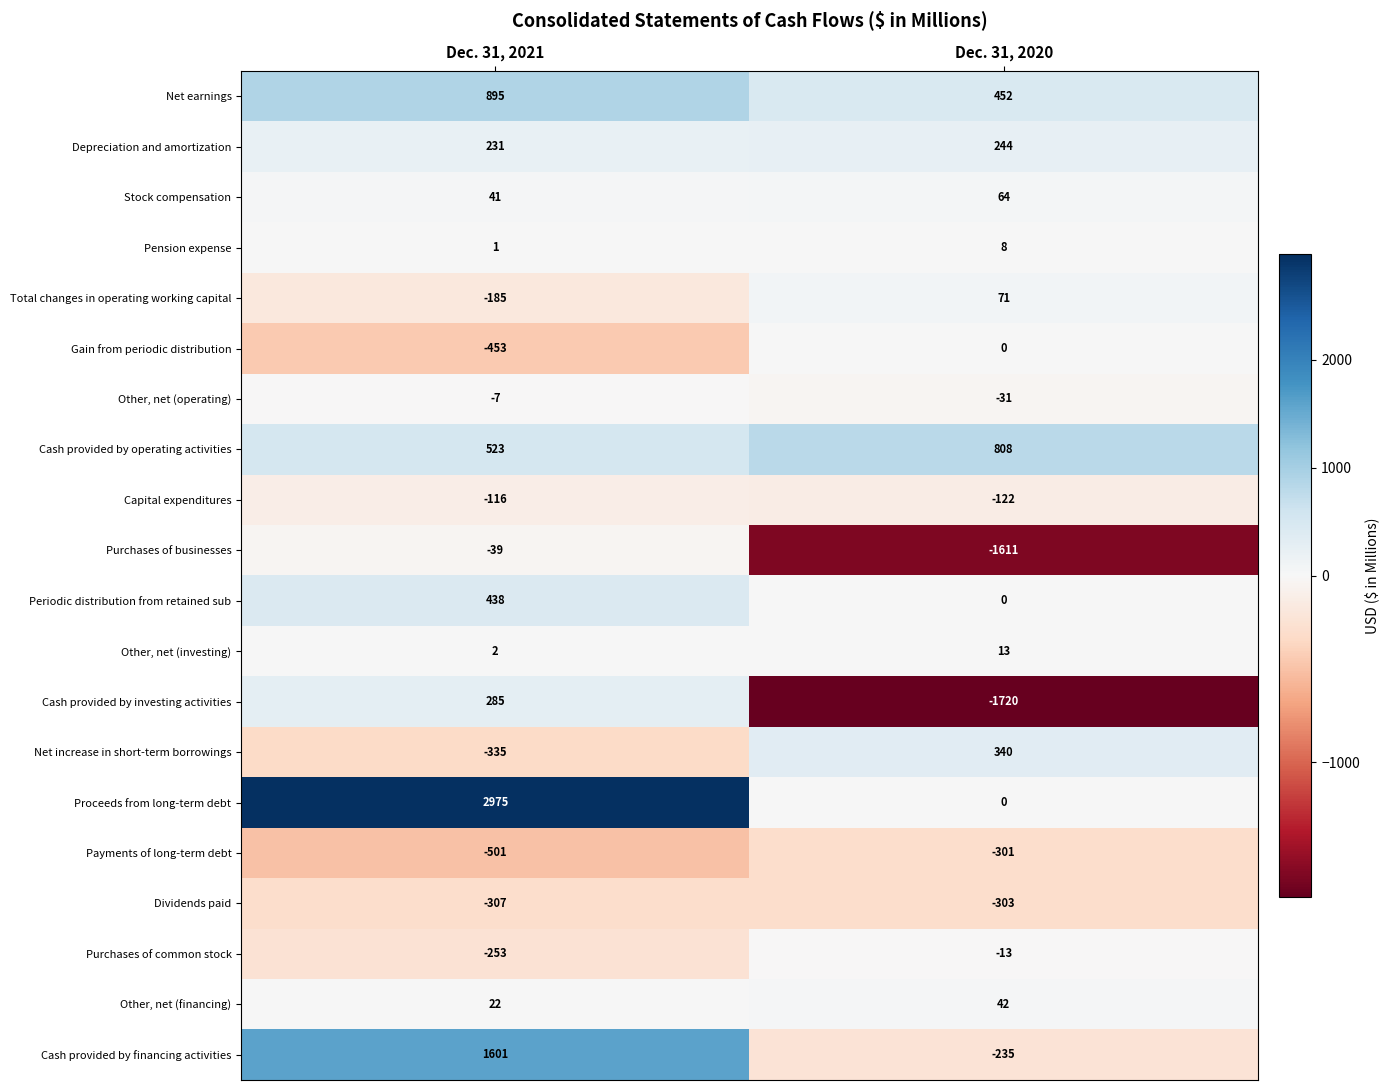

Which series changed the most between Dec. 31, 2021 and Dec. 31, 2020?

Proceeds from long-term debt